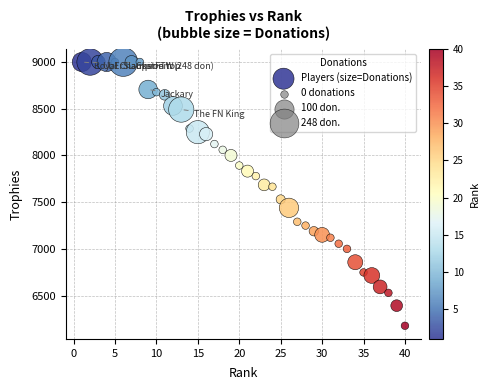

What is the range of Y values (max minus min)?

2823